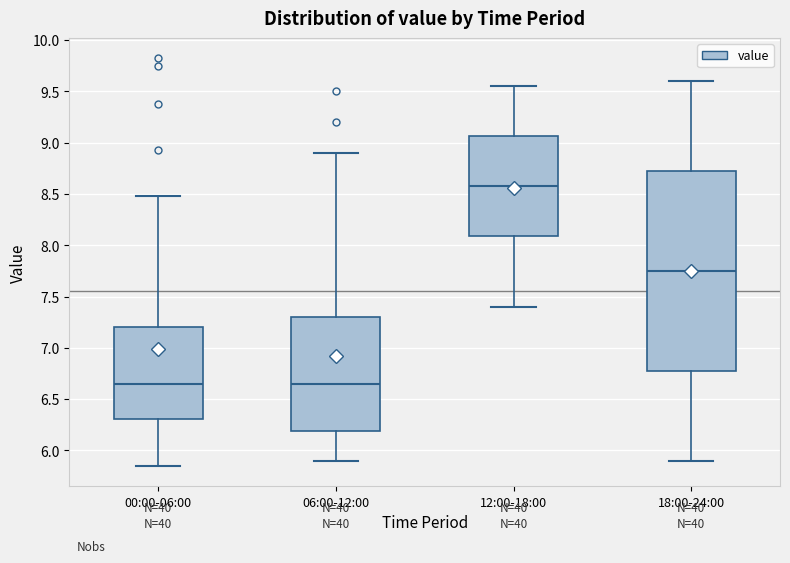

Which box's median line is the highest?

12:00-18:00